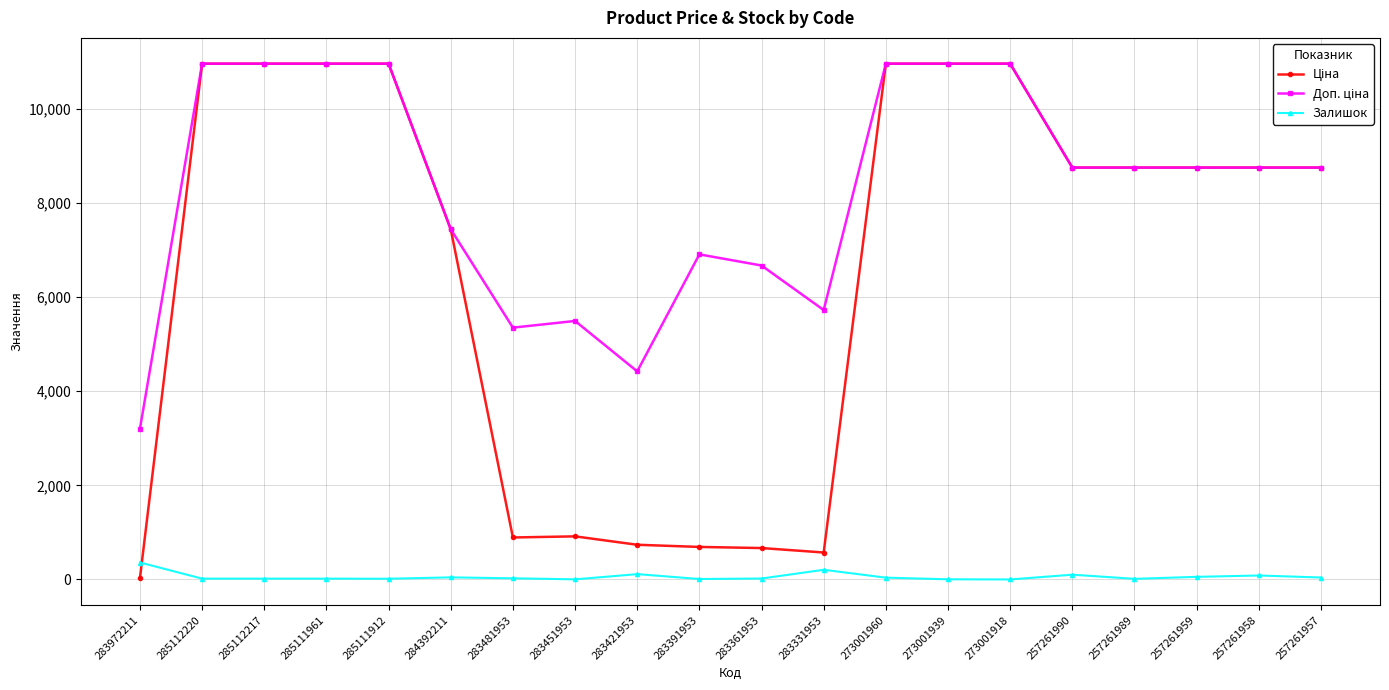

What is the maximum value shown in the chart?

10964.4